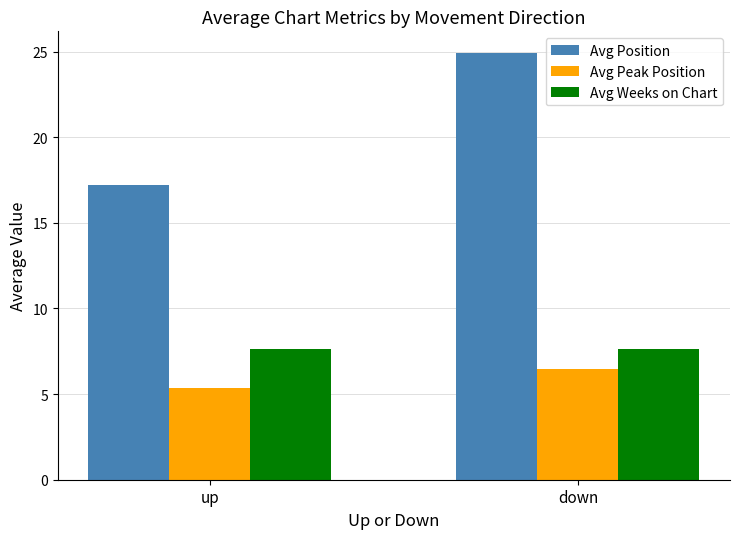

List the series in order of their peak value, lowest first.

Avg Peak Position, Avg Weeks on Chart, Avg Position